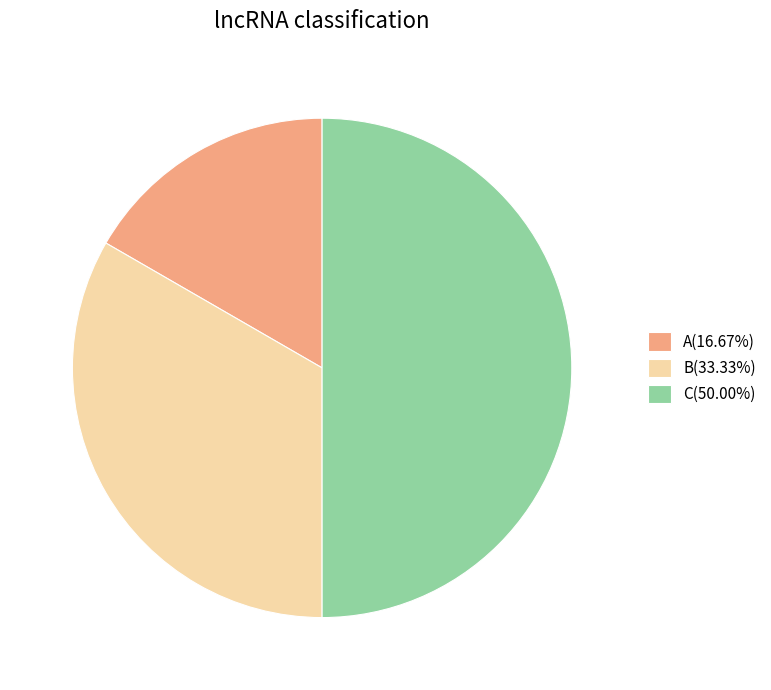

Approximately how many times larger is the value at B compared to C?

0.7